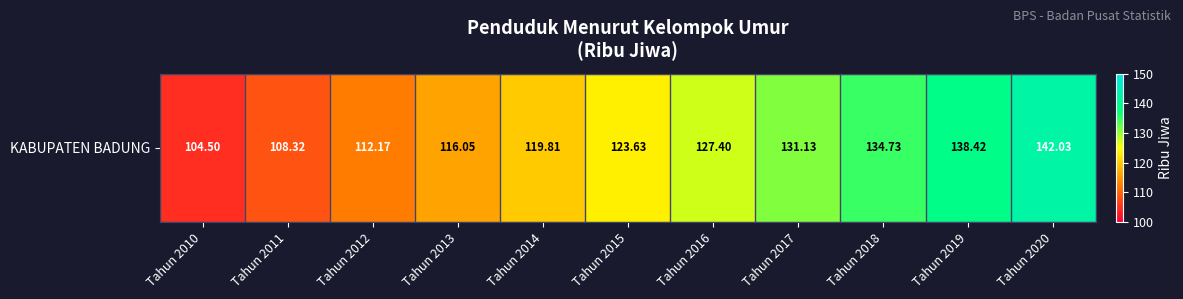

What value does the data have at Tahun 2014?

119.8